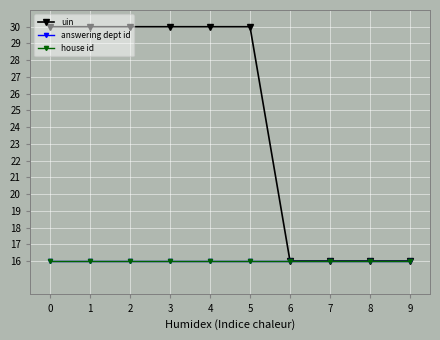

What is the value of the uin point at the 6th from the left?

30